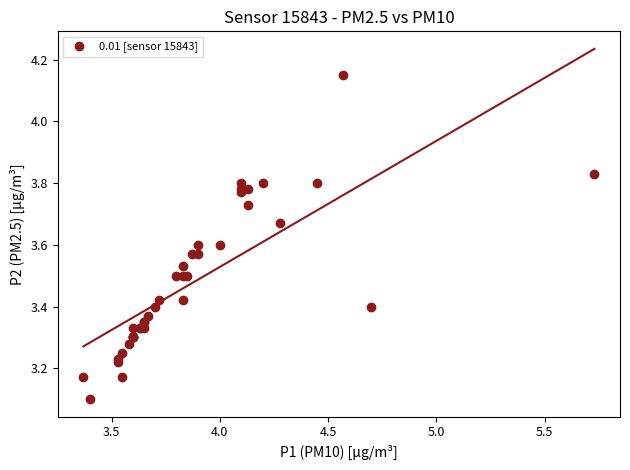

What Y value in the scatter plot is closest to 3?

3.1